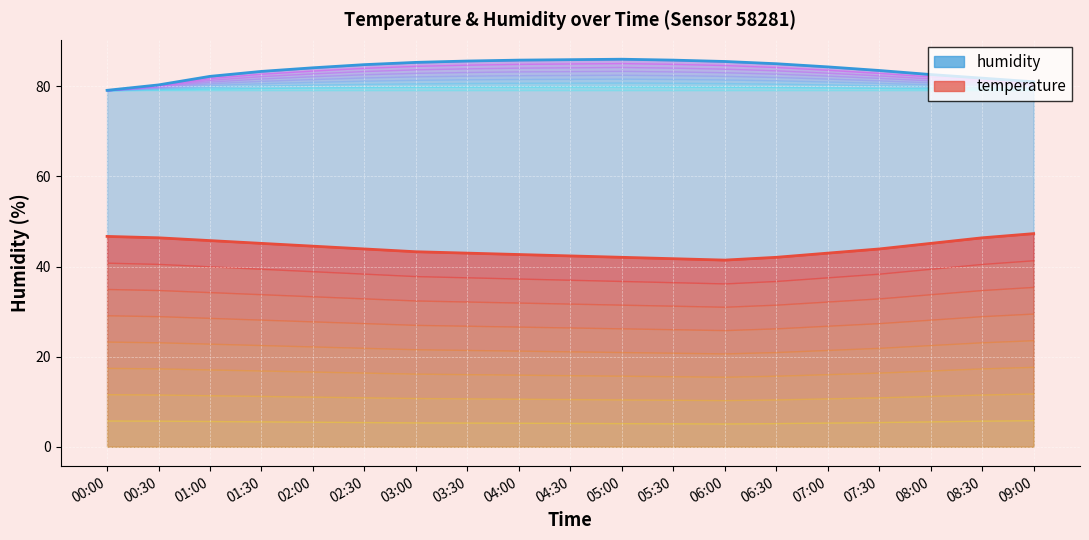

At 04:30, list the series in order from smallest to largest.

temperature, humidity